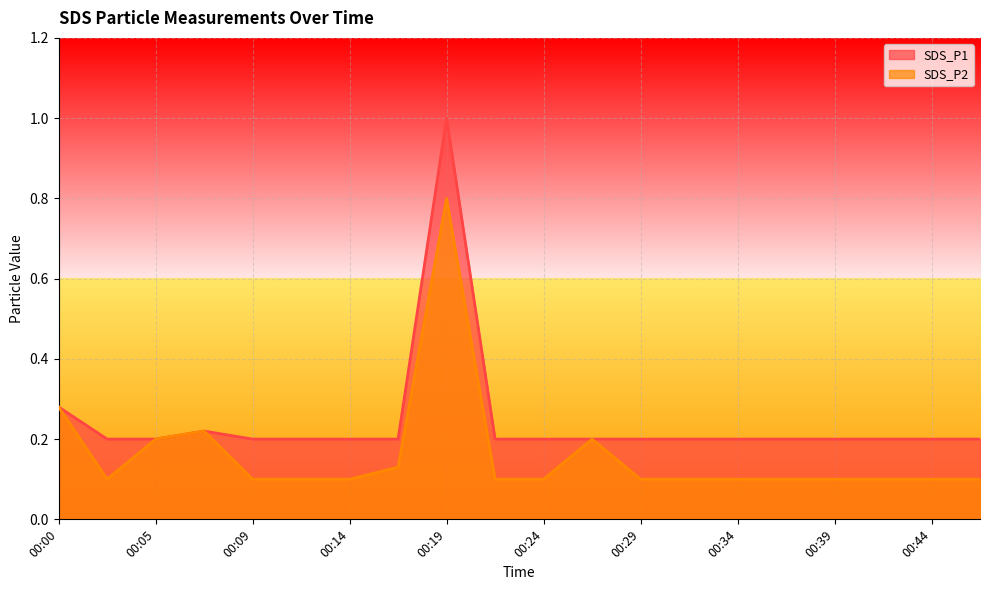

How many lines are shown in the chart?

2